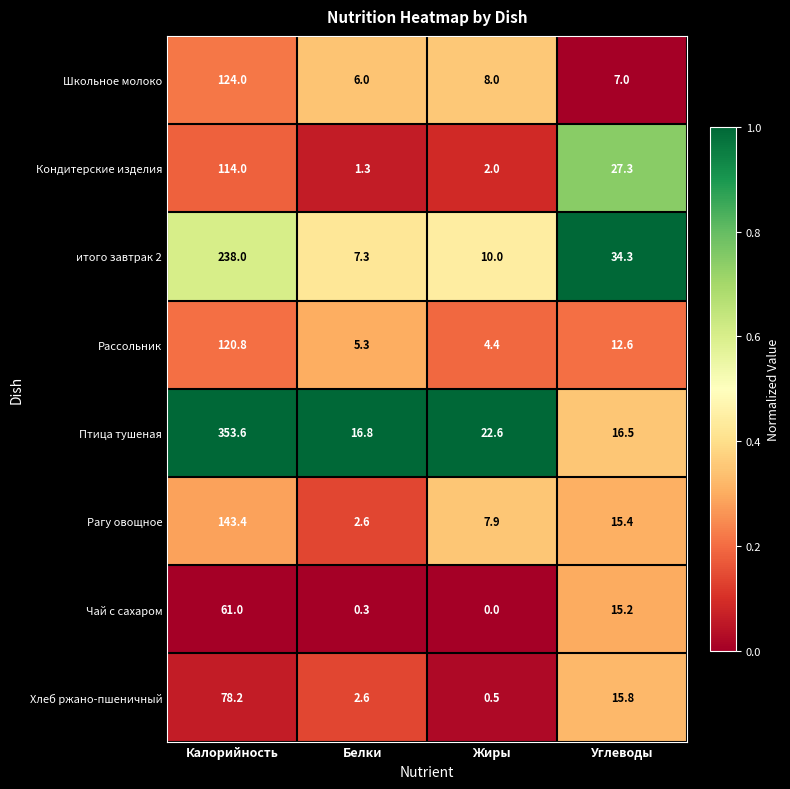

List the series in order of their peak value, highest first.

Птица тушеная, итого завтрак 2, Рагу овощное, Школьное молоко, Рассольник, Кондитерские изделия, Хлеб ржано-пшеничный, Чай с сахаром